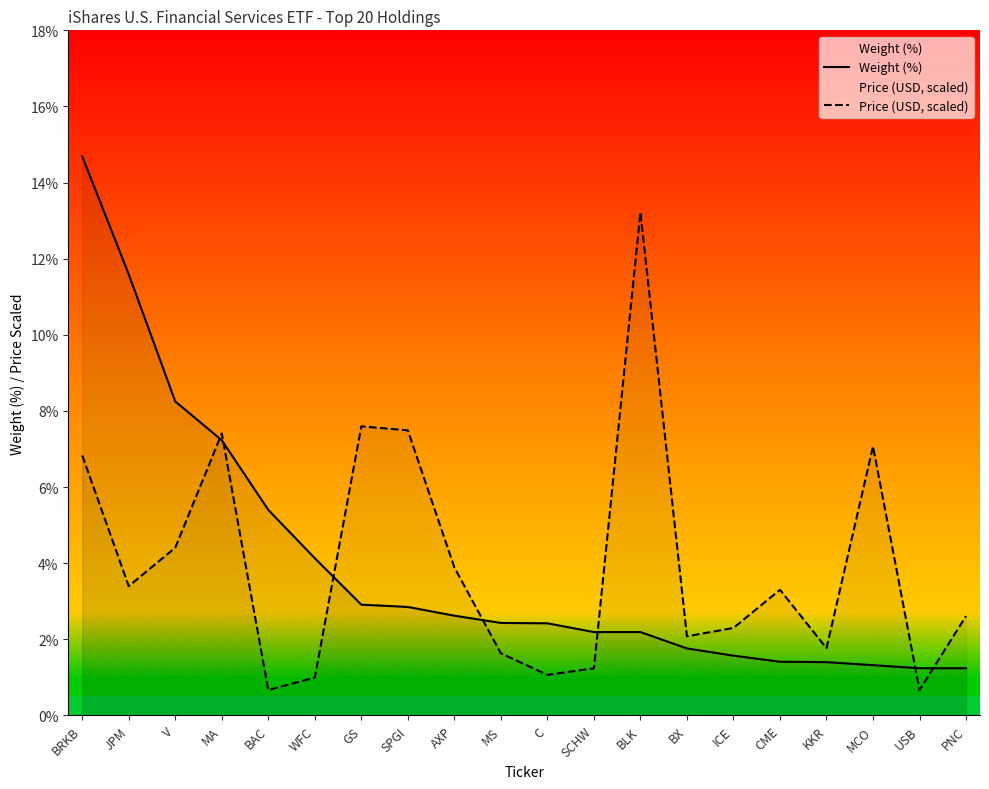

Which series changed the most between BAC and AXP?

Price (USD, scaled)